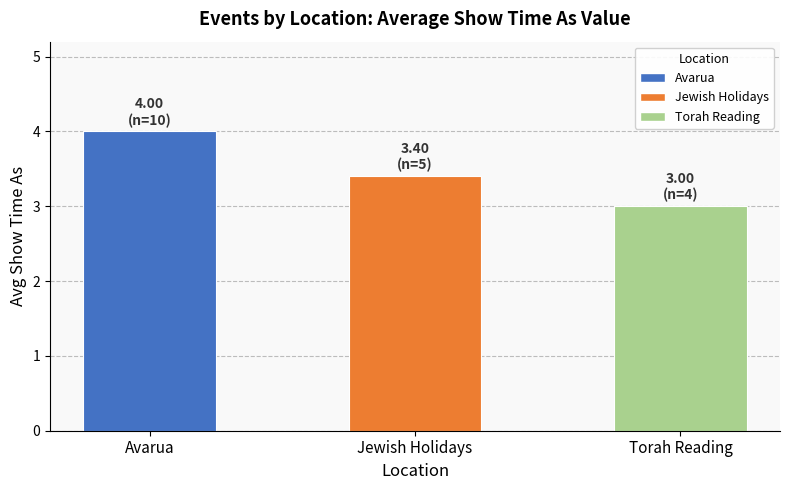

Rank the categories by value from highest to lowest.

Avarua, Jewish Holidays, Torah Reading